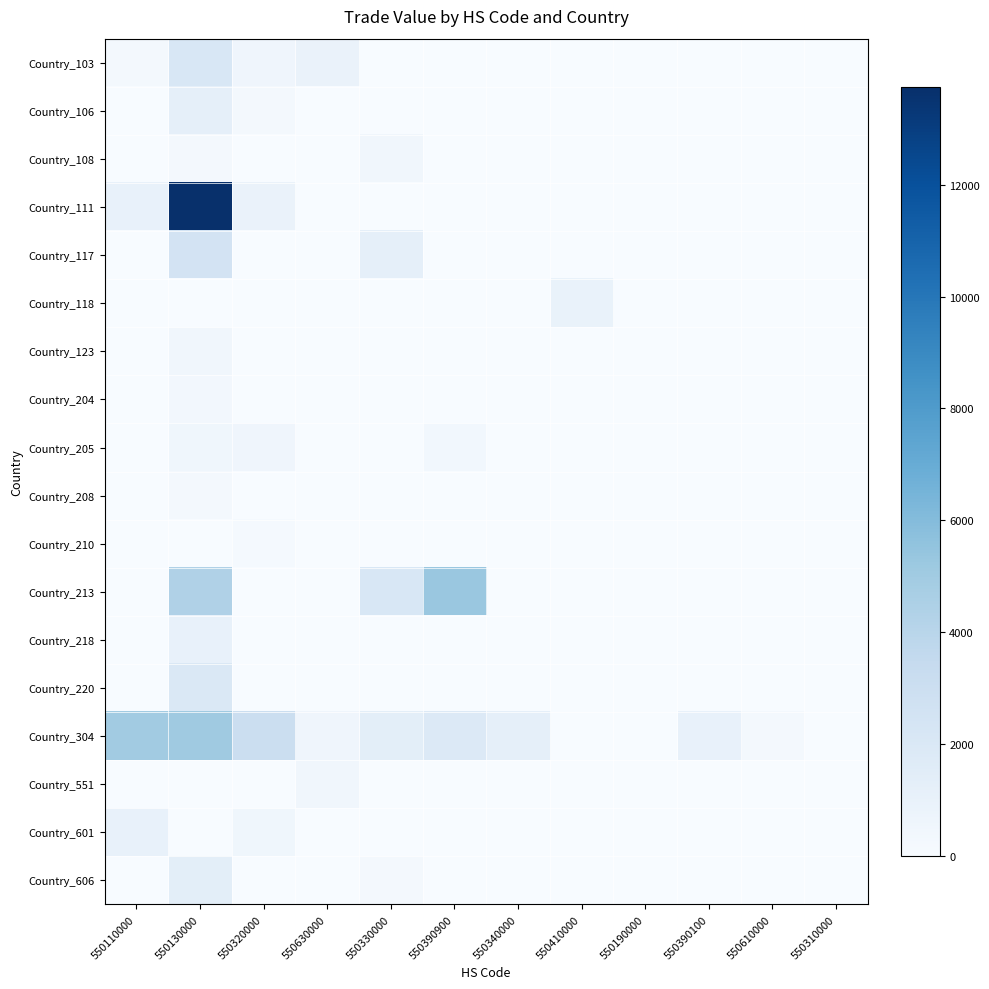

Count the number of data series in this chart.

18